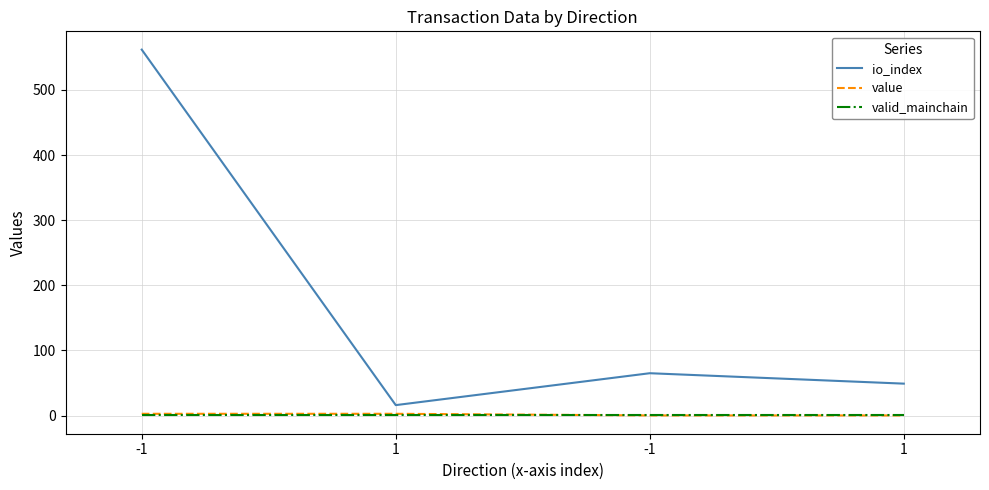

How many lines are shown in the chart?

3